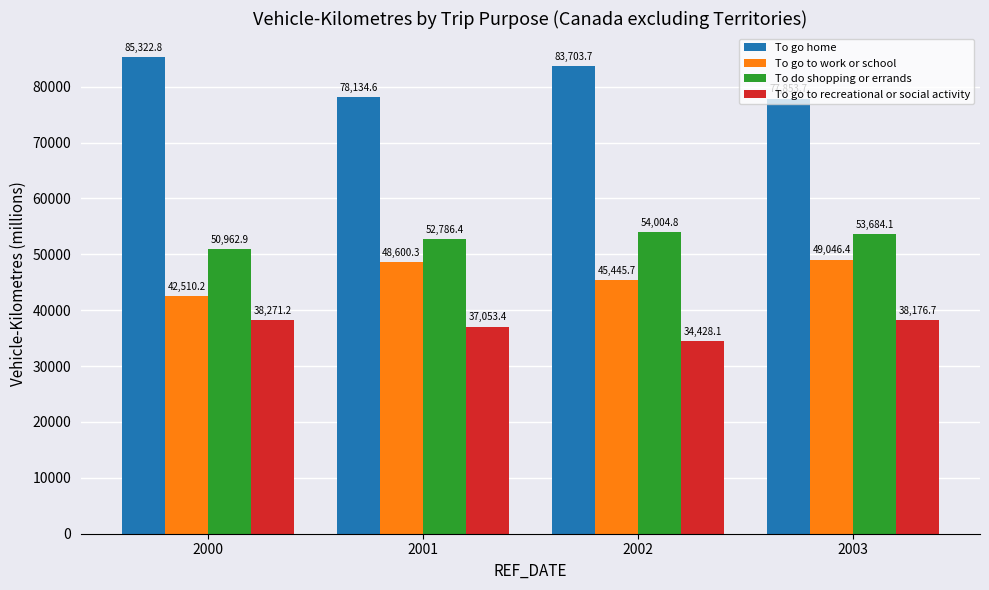

What is the difference between the maximum and minimum values in the To go to work or school series?

6536.2